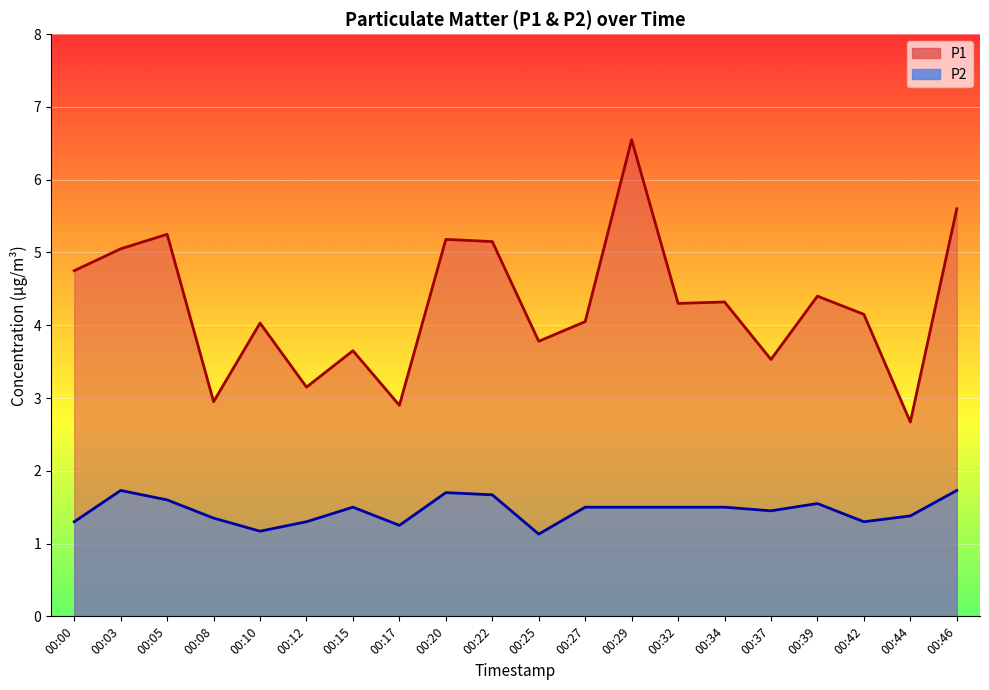

Where is the first local minimum for P2?

00:10